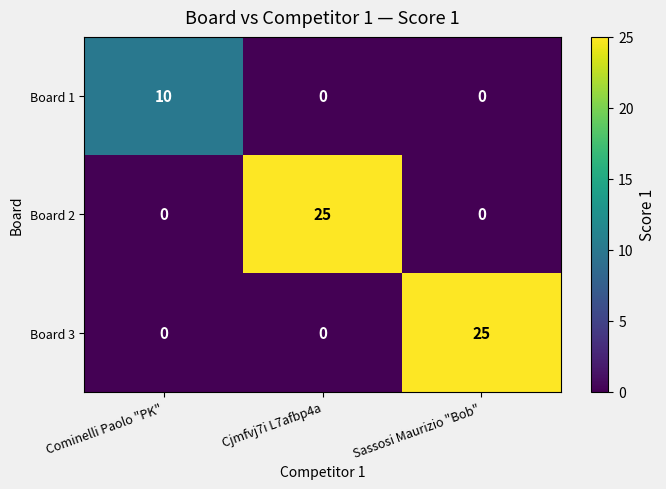

How many data points does each series have?

3